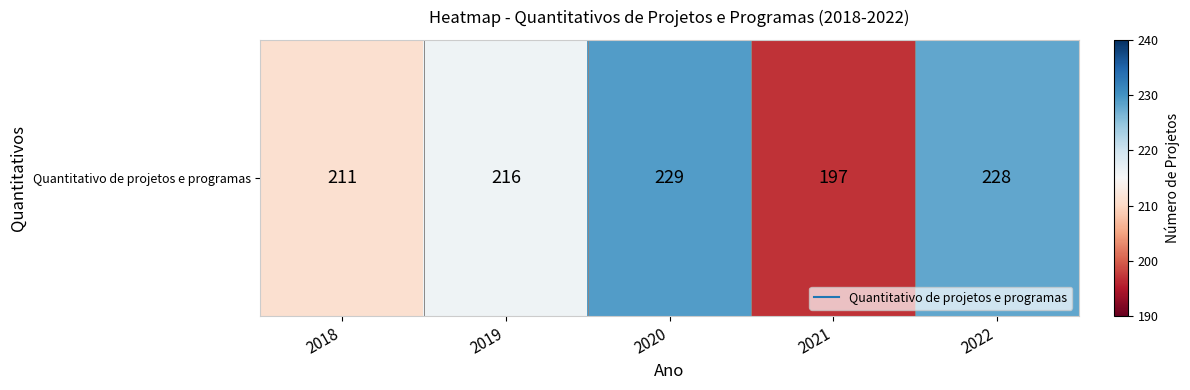

What is the smallest value displayed?

197